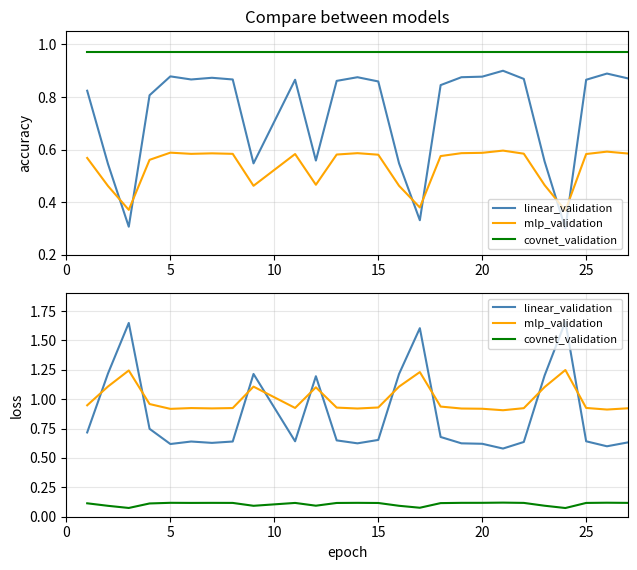

Which series has the largest total across all categories?

mlp_validation